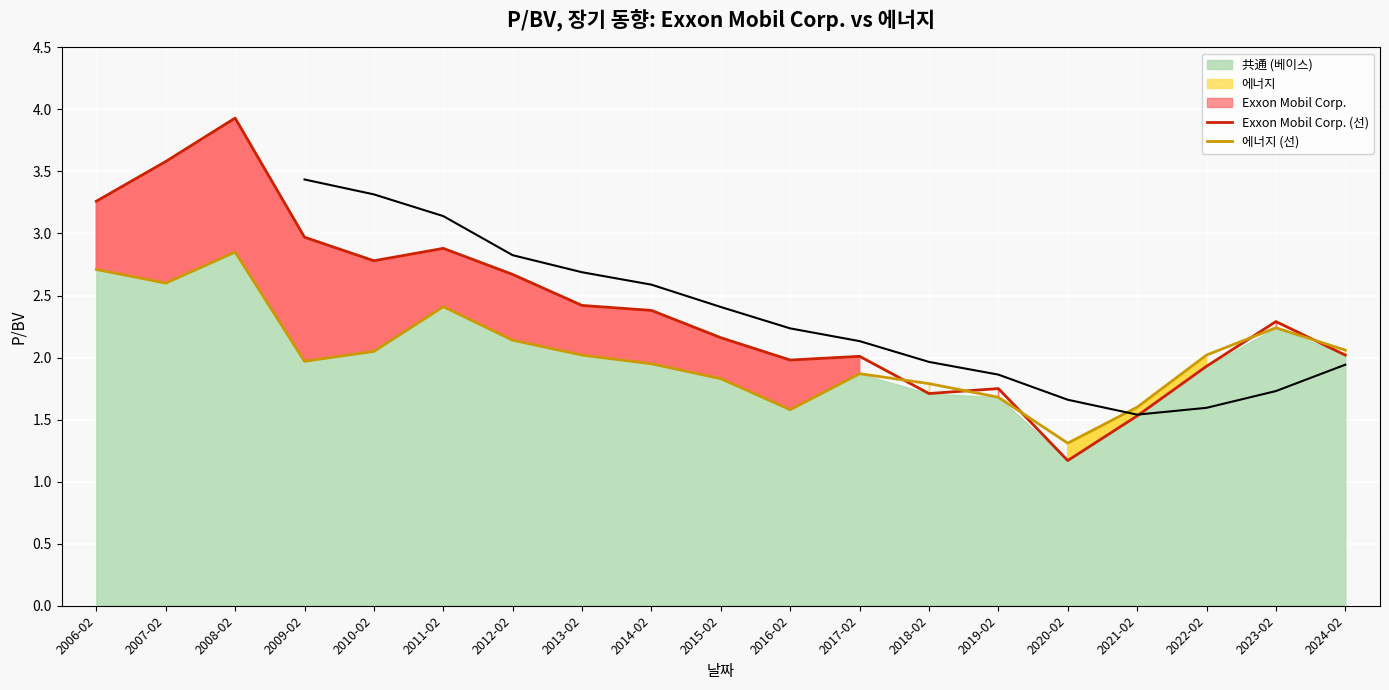

What are all the series names shown in the legend?

Exxon Mobil Corp., 에너지